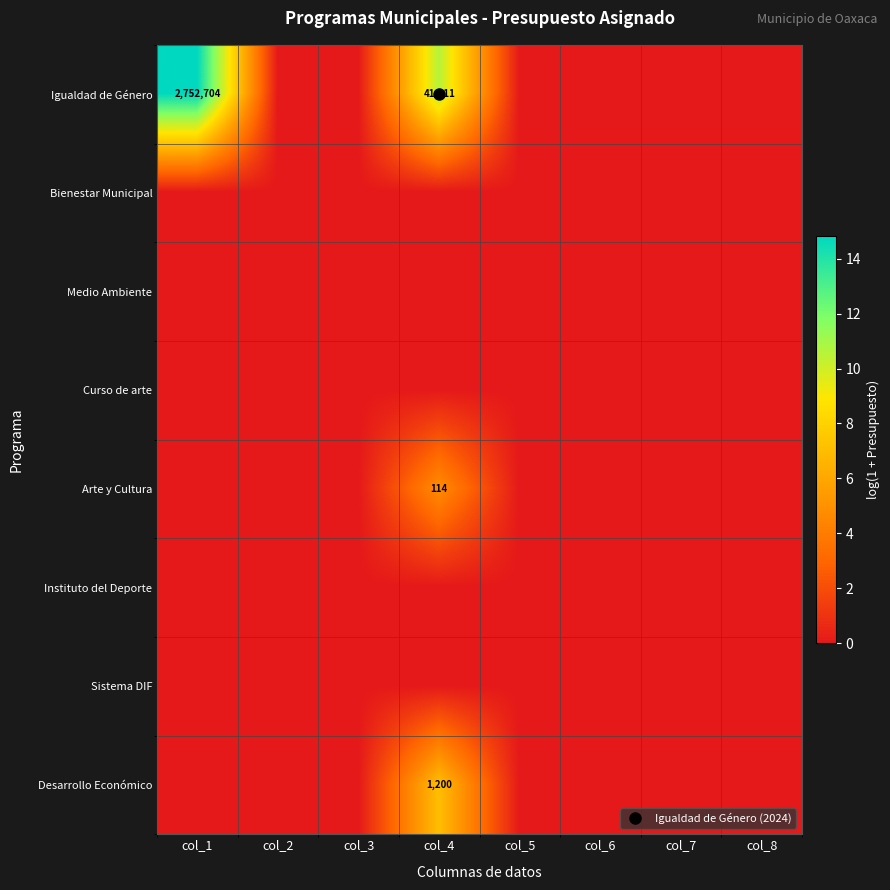

Rank the series by their maximum value, from highest to lowest.

Igualdad de Género, Desarrollo Económico, Arte y Cultura, Bienestar Municipal, Medio Ambiente, Curso de arte, Instituto del Deporte, Sistema DIF